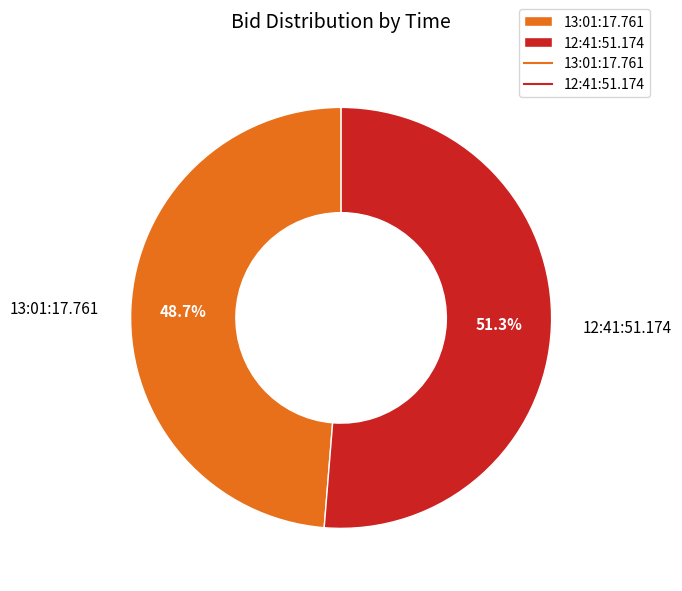

Count the number of slices in the pie.

2